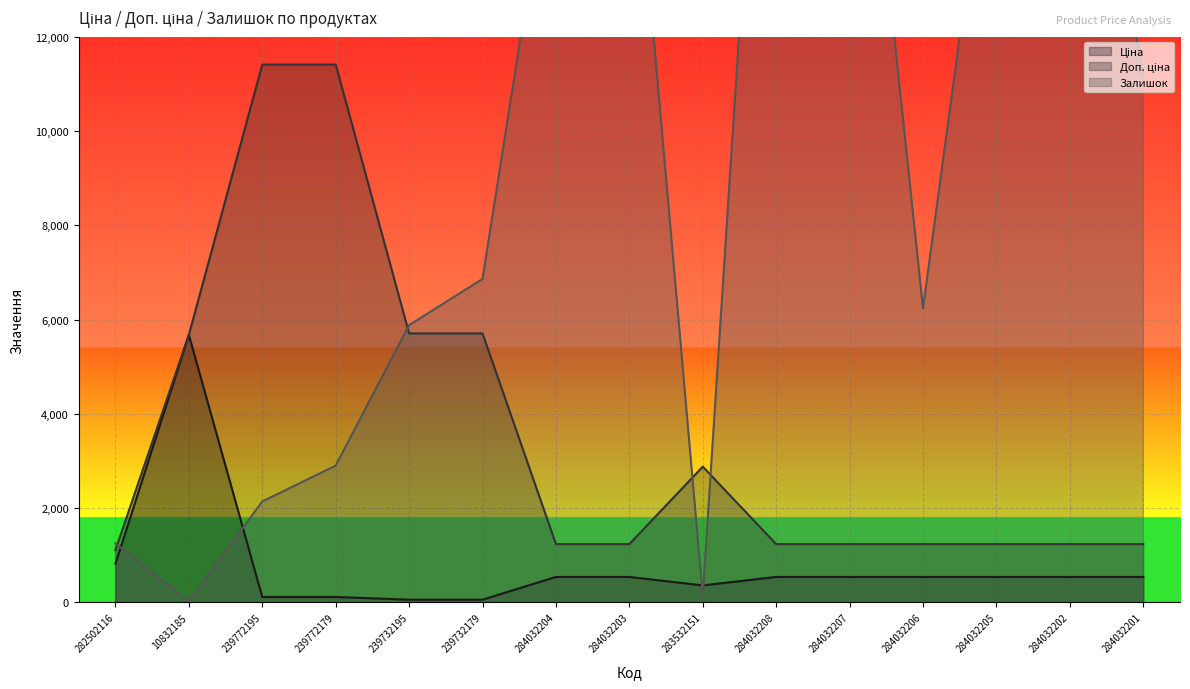

Reading left to right, transcribe all the data shown in this chart.

Ціна: 818.5	5673.8	114.1	114.1	57.0	57.0	539.0	539.0	359.9	539.0	539.0	539.0	539.0	539.0	539.0
Доп. ціна: 1109.2	5673.8	11410.0	11410.0	5705.0	5705.0	1235.4	1235.4	2878.8	1235.4	1235.4	1235.4	1235.4	1235.4	1235.4
Залишок: 1250.0	20.0	2140.0	2900.0	5880.0	6860.0	16740.0	17860.0	150.0	24190.0	20960.0	6240.0	17760.0	19460.0	11200.0